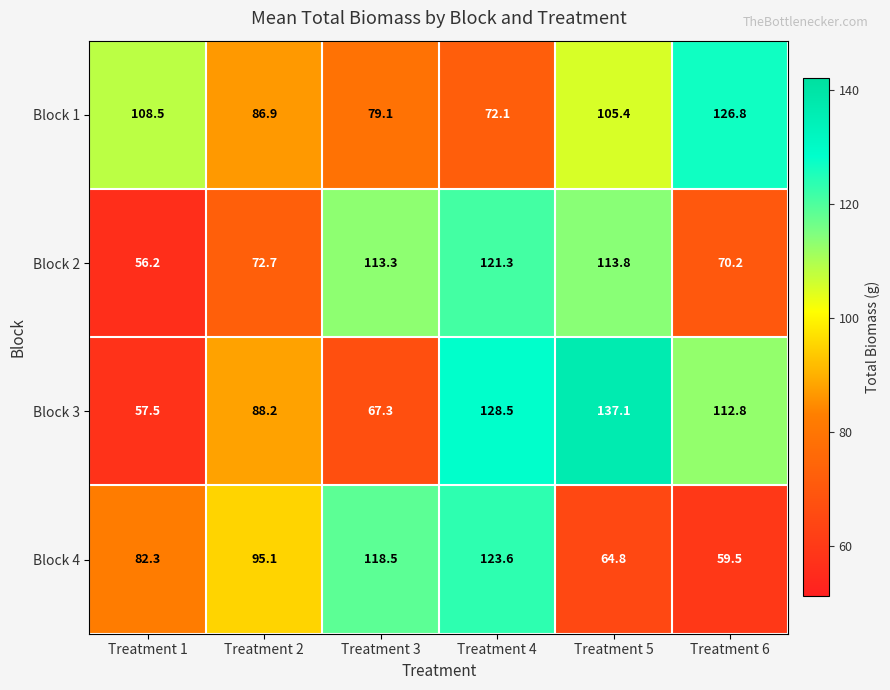

Rank the series by their maximum value, from lowest to highest.

Block 2, Block 4, Block 1, Block 3